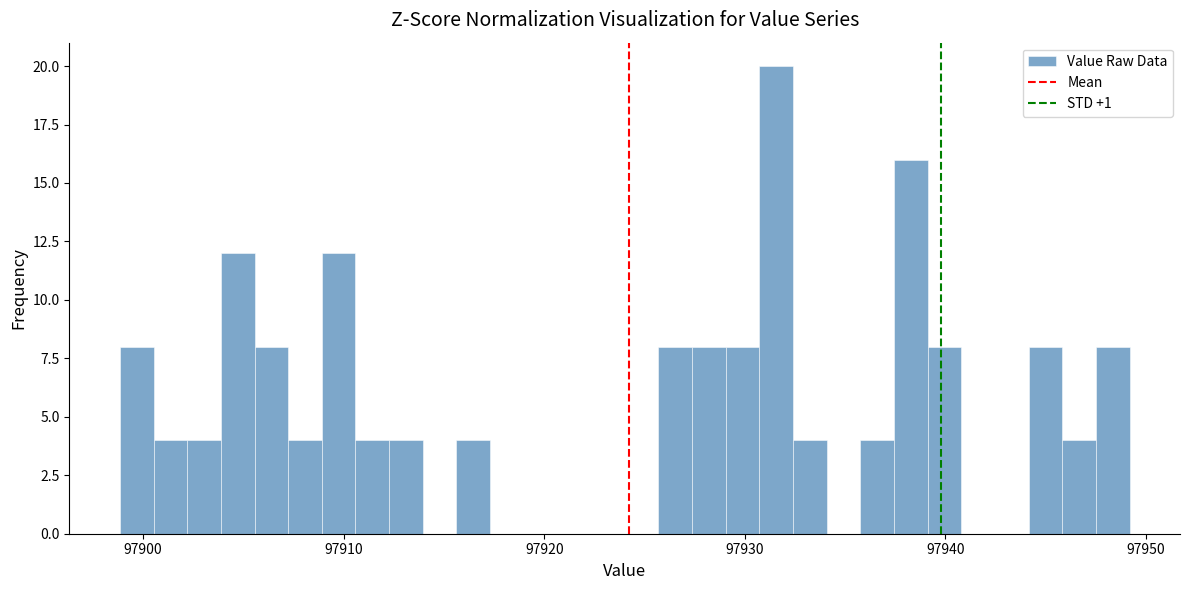

Around what value on the x-axis is the tallest bar? Give the approximate position of its centre, as read against the axis.

97932